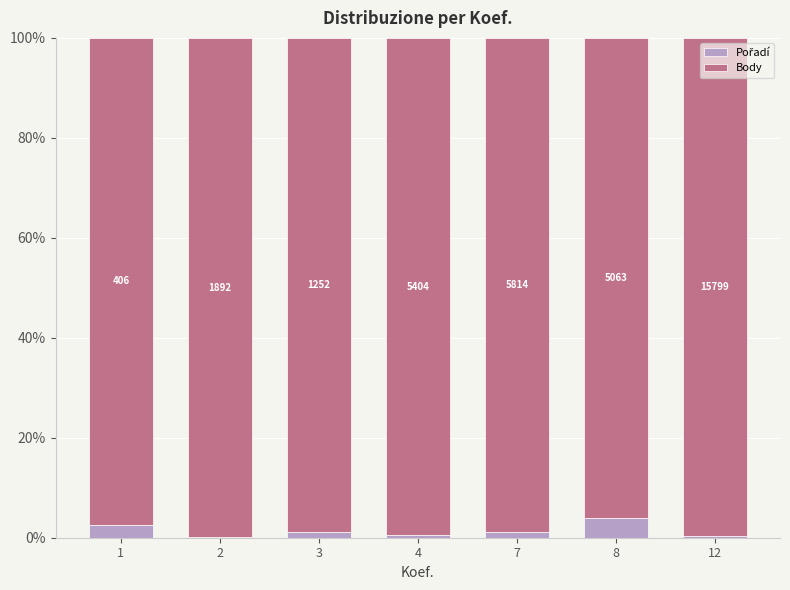

Rank the series at 12 from highest to lowest value.

Body, Pořadí